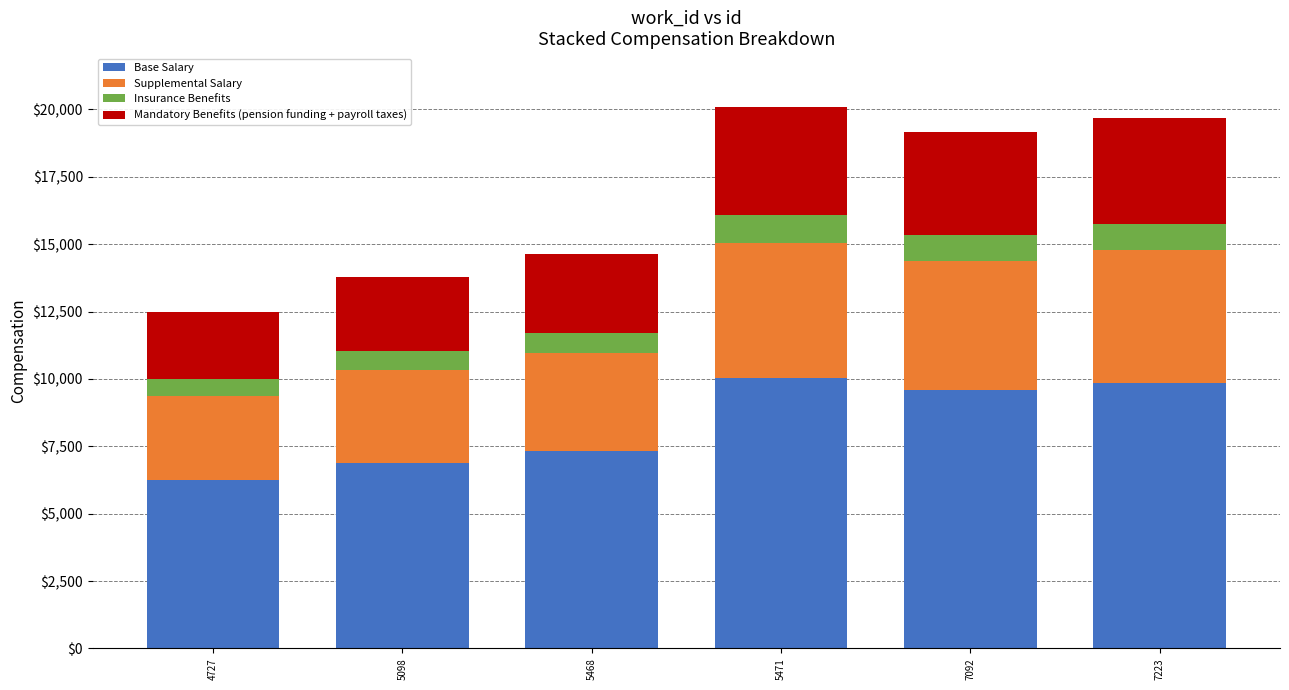

Is it true that Base Salary equals 15178.6 at 5471?

False